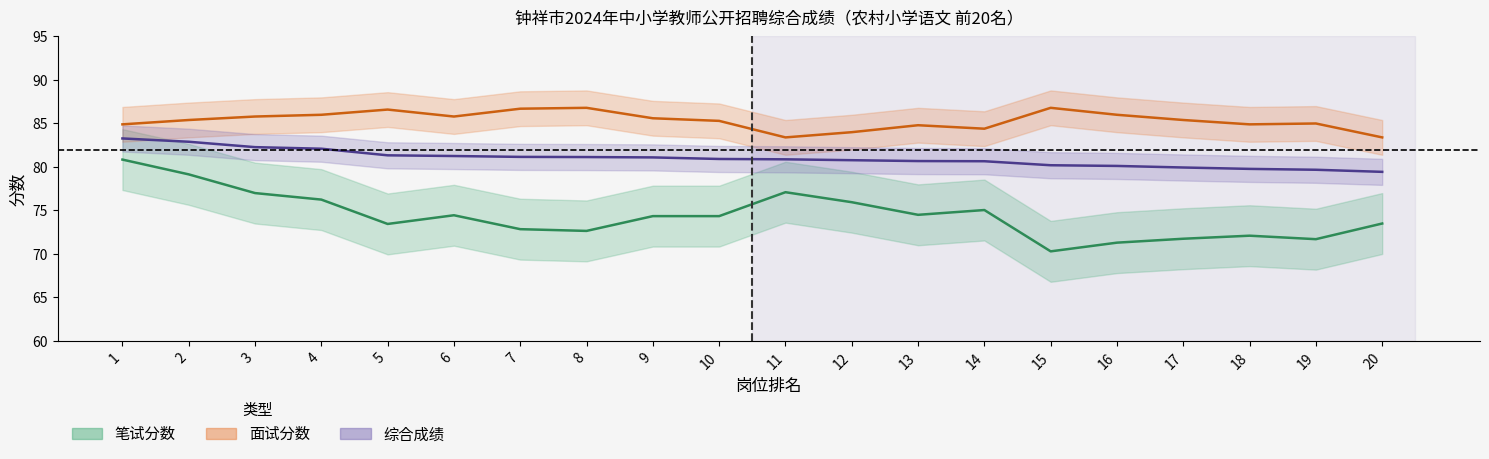

What is the sum of all 面试分数 values?

1707.0